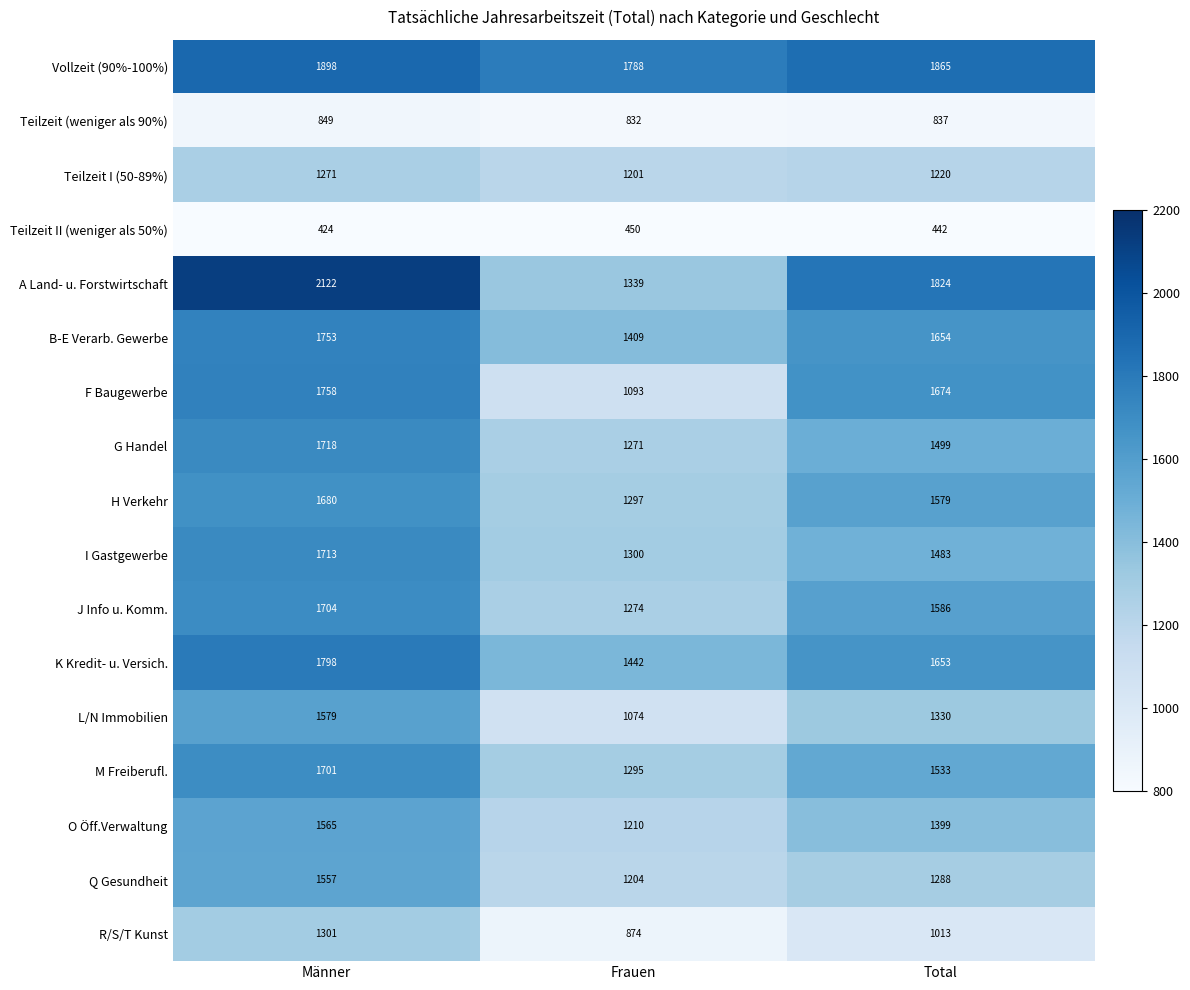

Rank the series by their maximum value, from highest to lowest.

A Land- u. Forstwirtschaft, Vollzeit (90%-100%), K Kredit- u. Versich., F Baugewerbe, B-E Verarb. Gewerbe, G Handel, I Gastgewerbe, J Info u. Komm., M Freiberufl., H Verkehr, L/N Immobilien, O Öff.Verwaltung, Q Gesundheit, R/S/T Kunst, Teilzeit I (50-89%), Teilzeit (weniger als 90%), Teilzeit II (weniger als 50%)